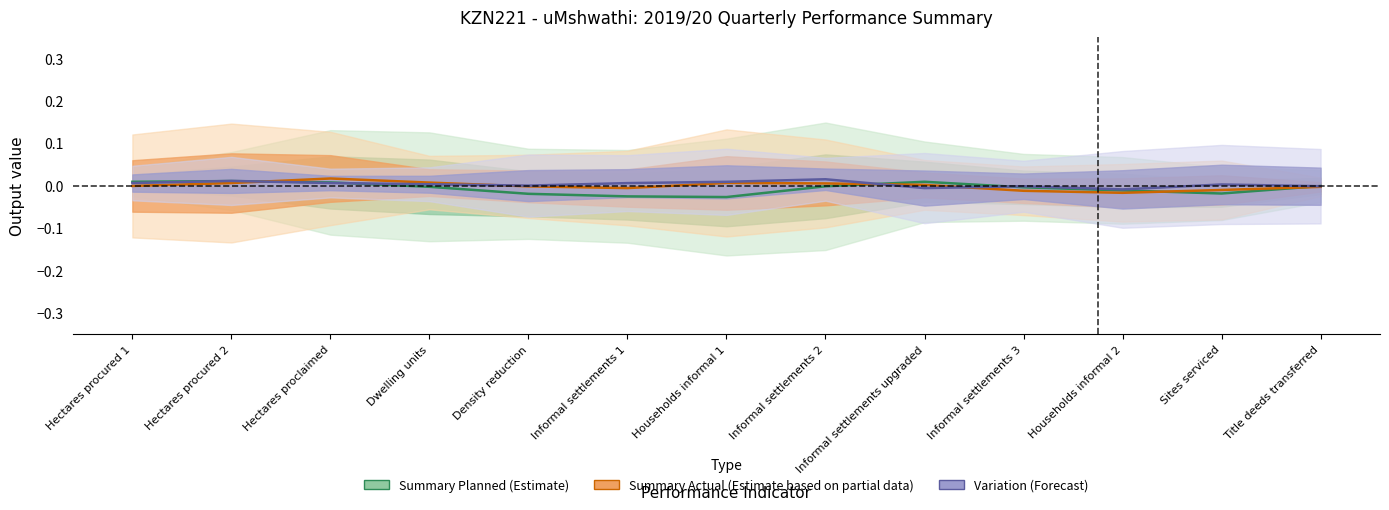

List the labels in order of Variation (Forecast) value, largest first.

Informal settlements 2, Hectares procured 2, Households informal 1, Hectares proclaimed, Hectares procured 1, Informal settlements 1, Dwelling units, Sites serviced, Density reduction, Title deeds transferred, Informal settlements 3, Informal settlements upgraded, Households informal 2